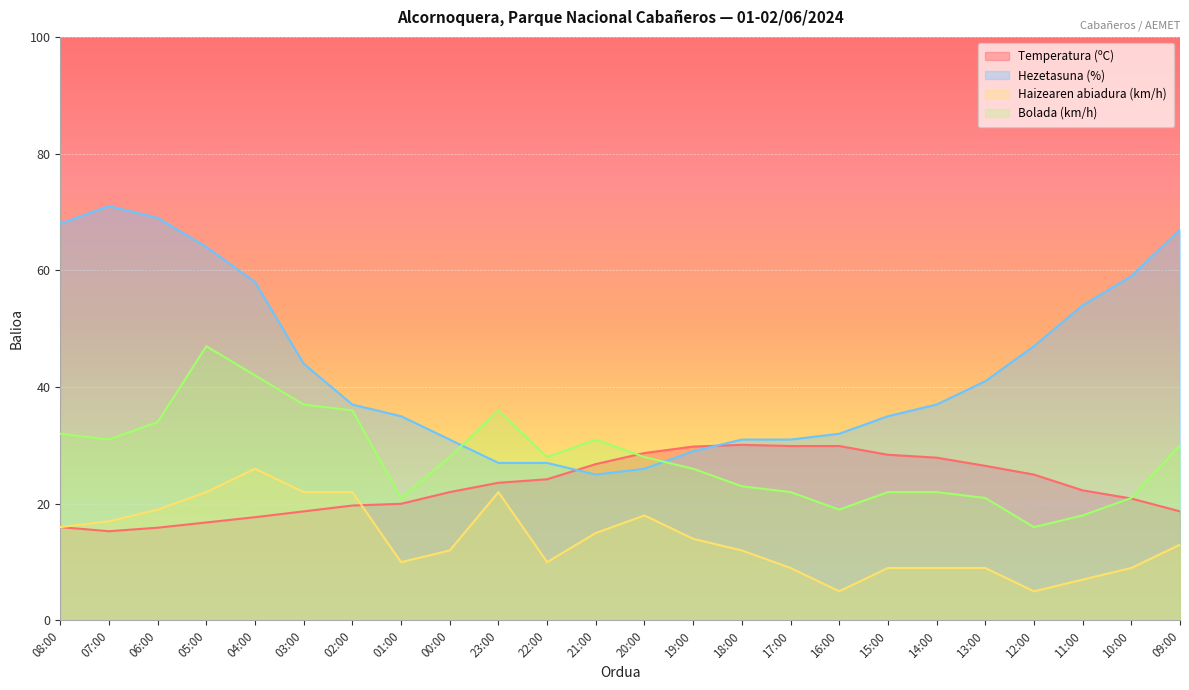

Which label corresponds to the largest value in the chart?

07:00